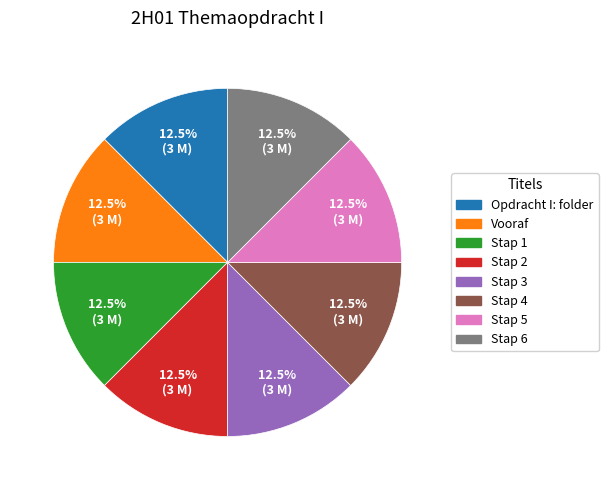

What is the ratio of the value at Vooraf to the value at Stap 6?

1.0